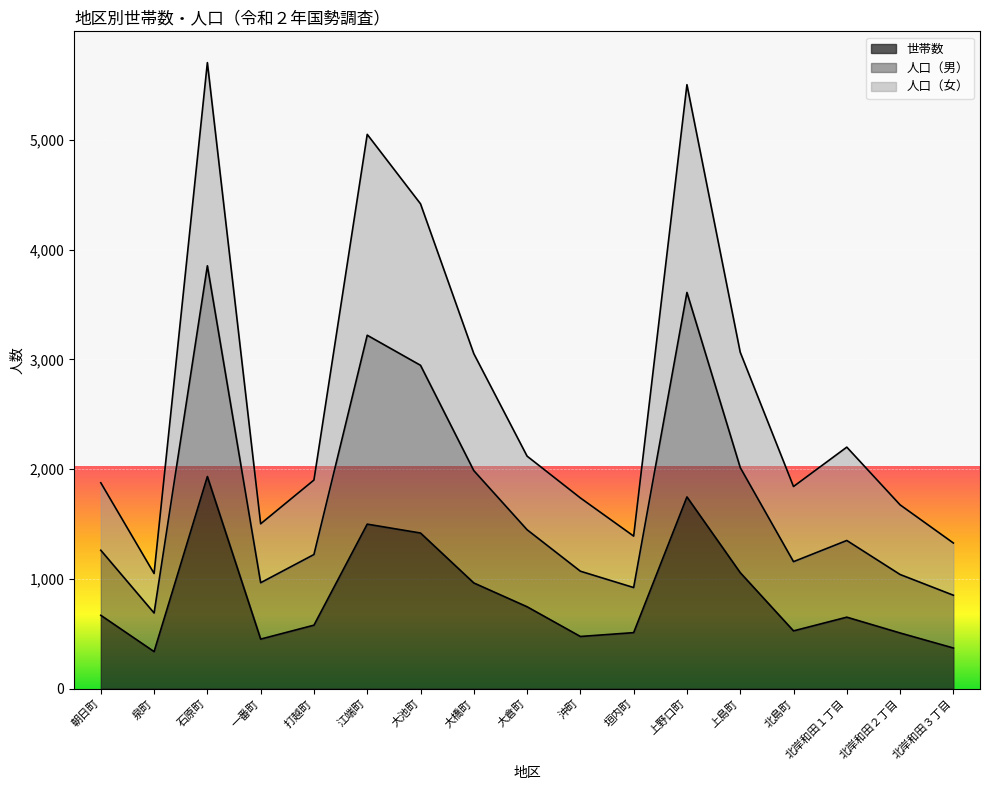

Is it true that 世帯数 equals 583 at 北岸和田３丁目?

False